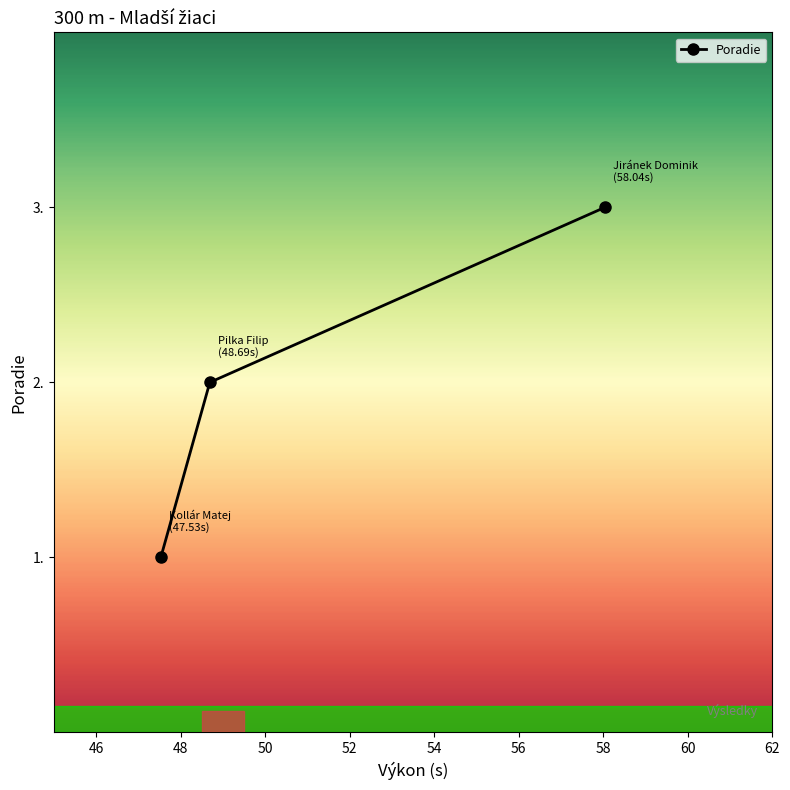

How many series are shown in this chart?

1